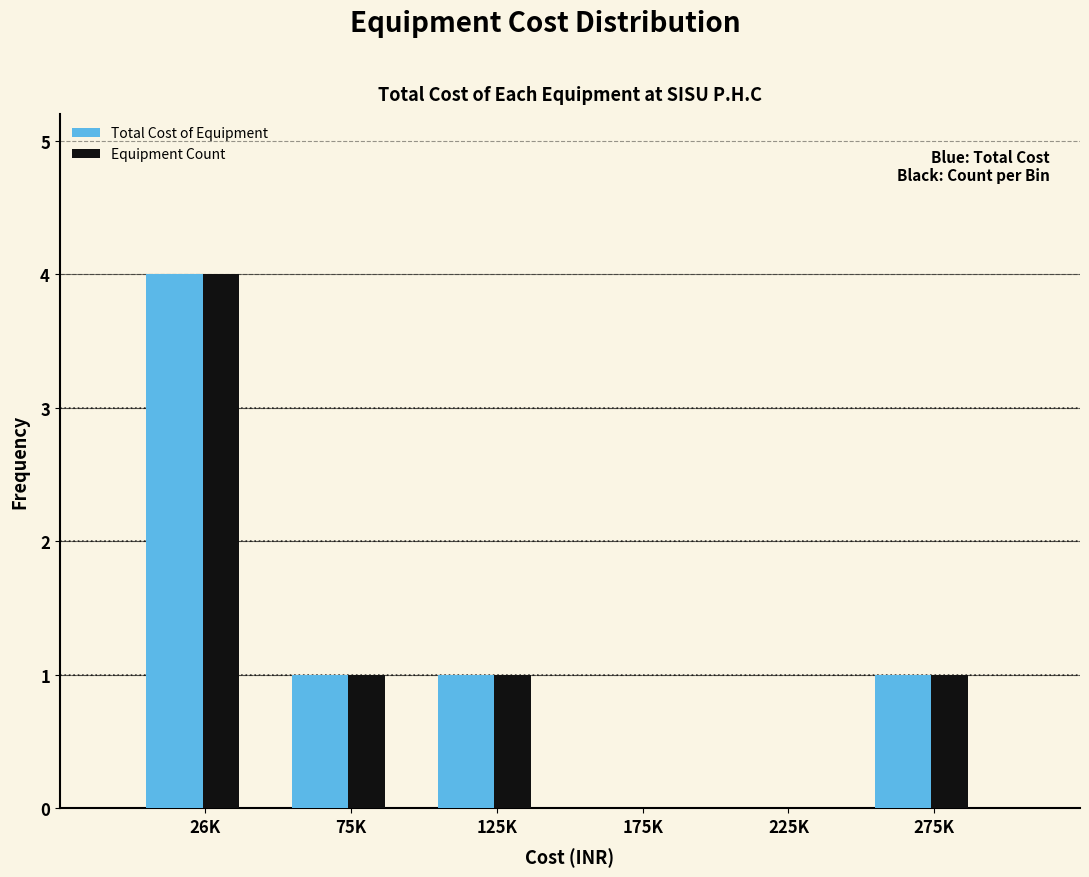

Reading left to right, what are all the values shown in this chart?

Total Cost of Equipment: 26K=4	75K=1	125K=1	175K=0	225K=0	275K=1
Equipment Count: 26K=4	75K=1	125K=1	175K=0	225K=0	275K=1